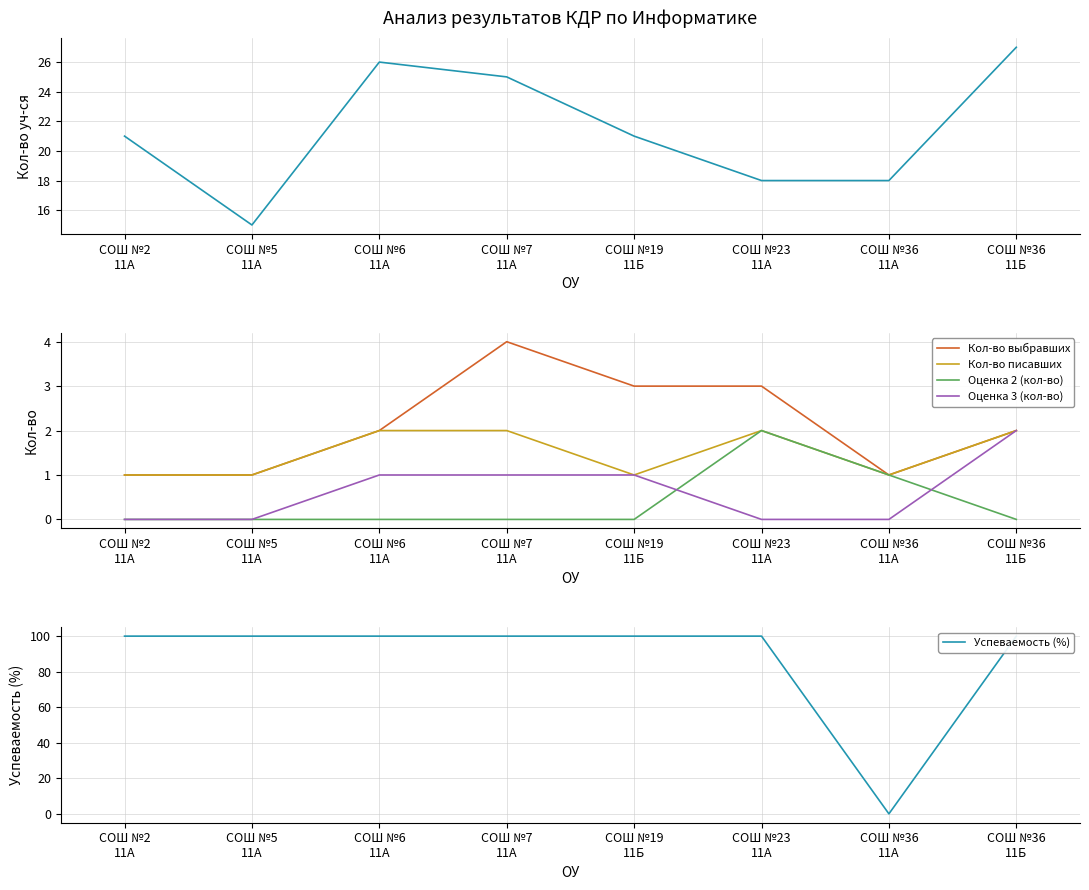

At which category is the sum across all series the highest?

СОШ №36
11Б